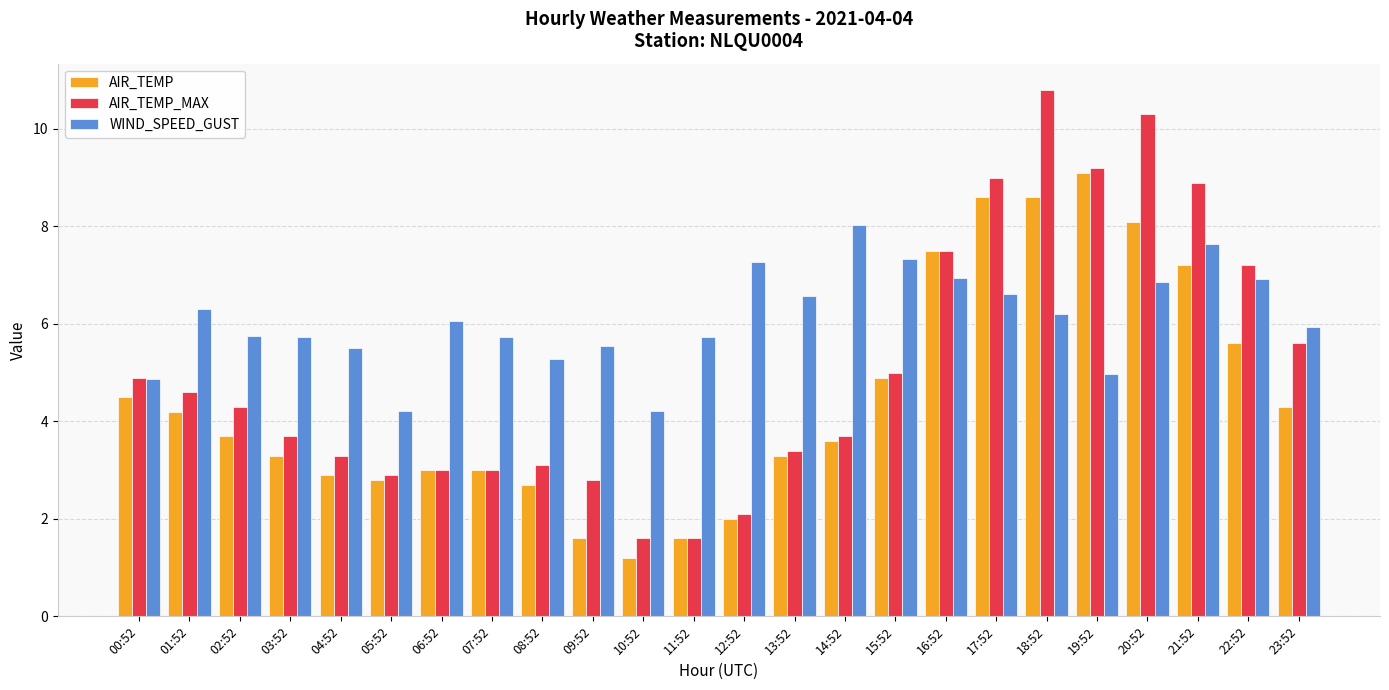

How many bars are there in each group?

3